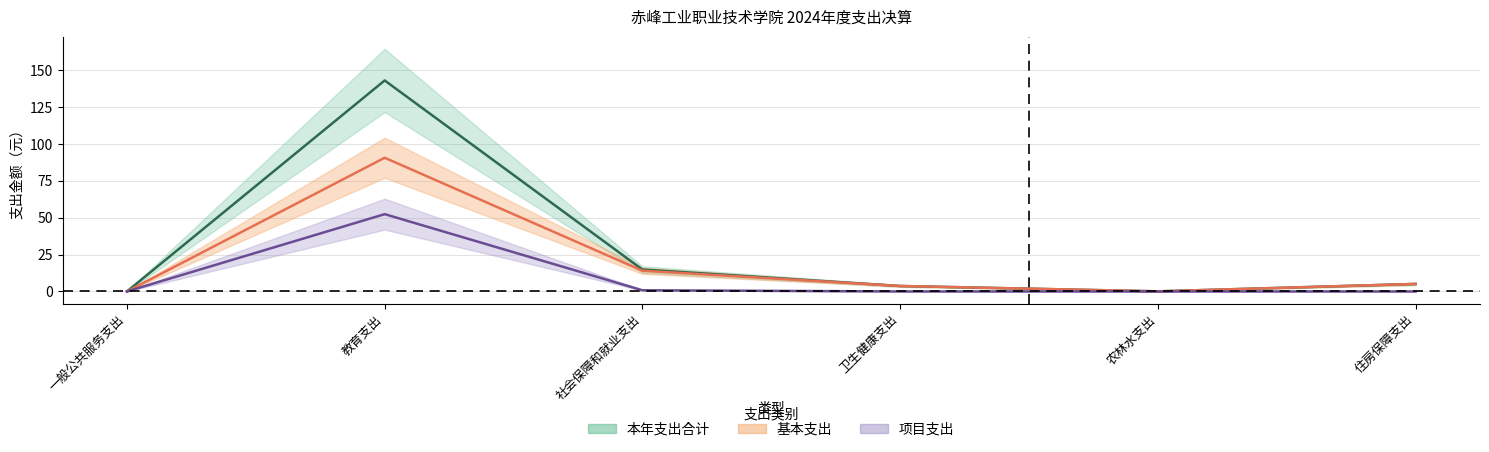

True or false: 本年支出合计 and 项目支出 cross at least once.

False